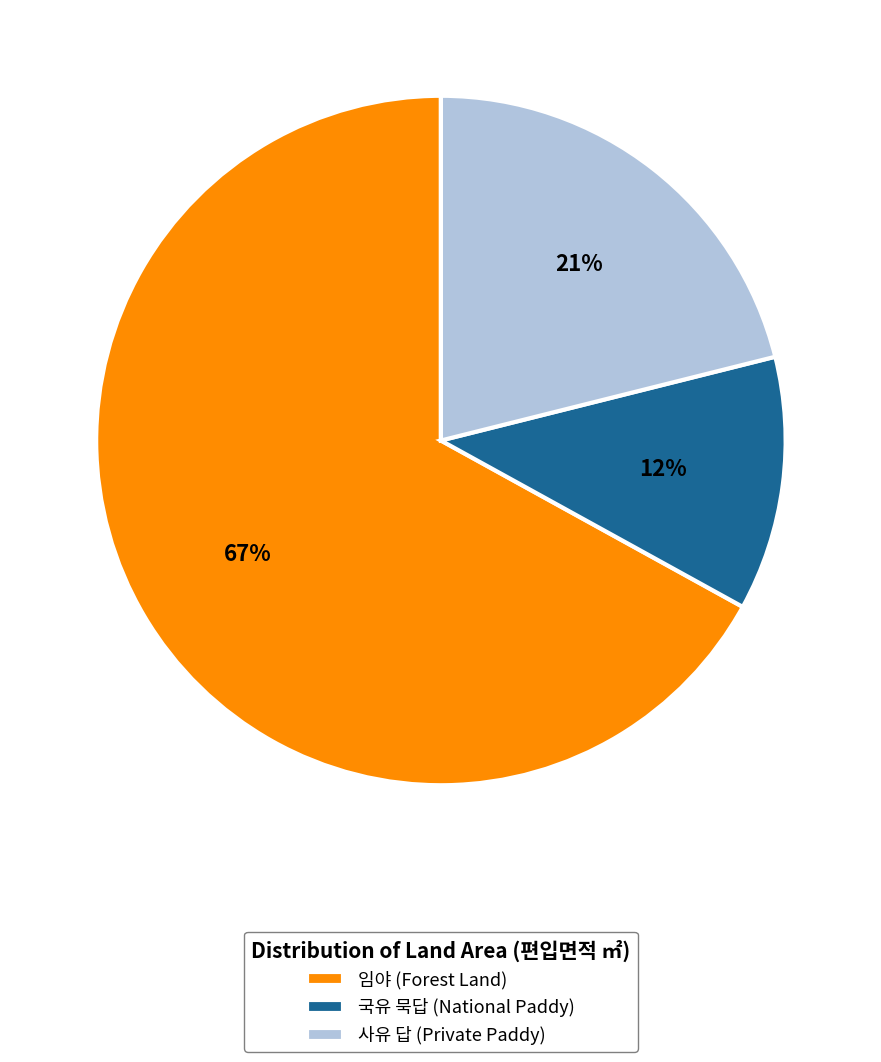

How many slices are in this pie chart?

3